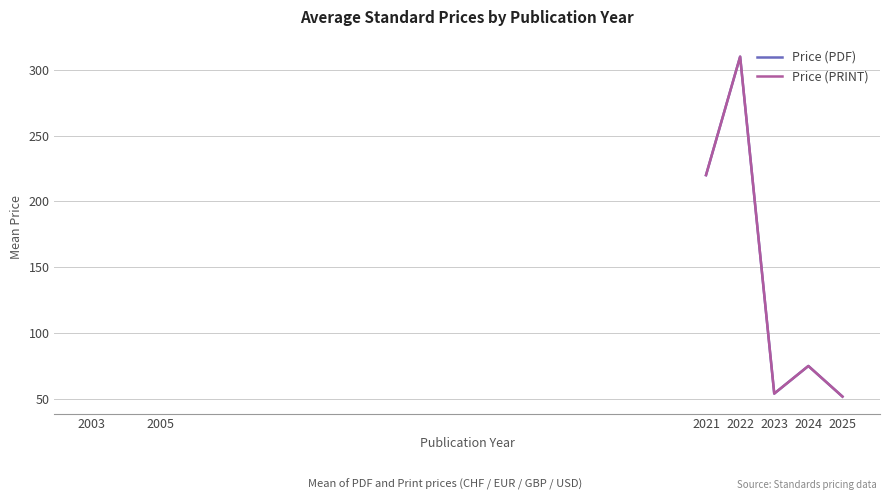

At how many categories does at least one series exceed 122?

3